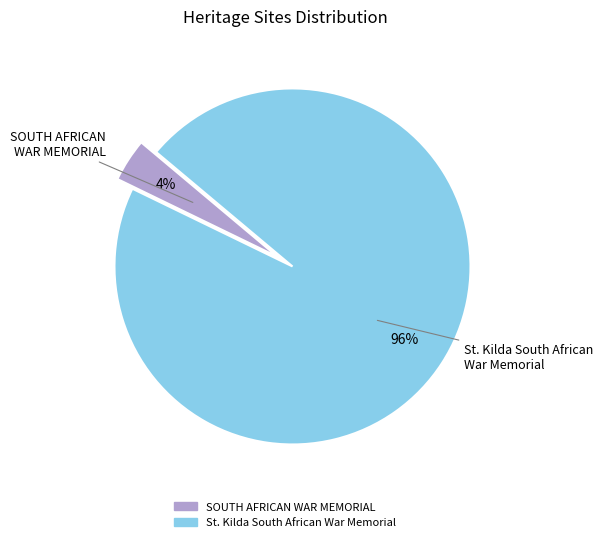

Is there any slice that represents more than half of the pie?

Yes